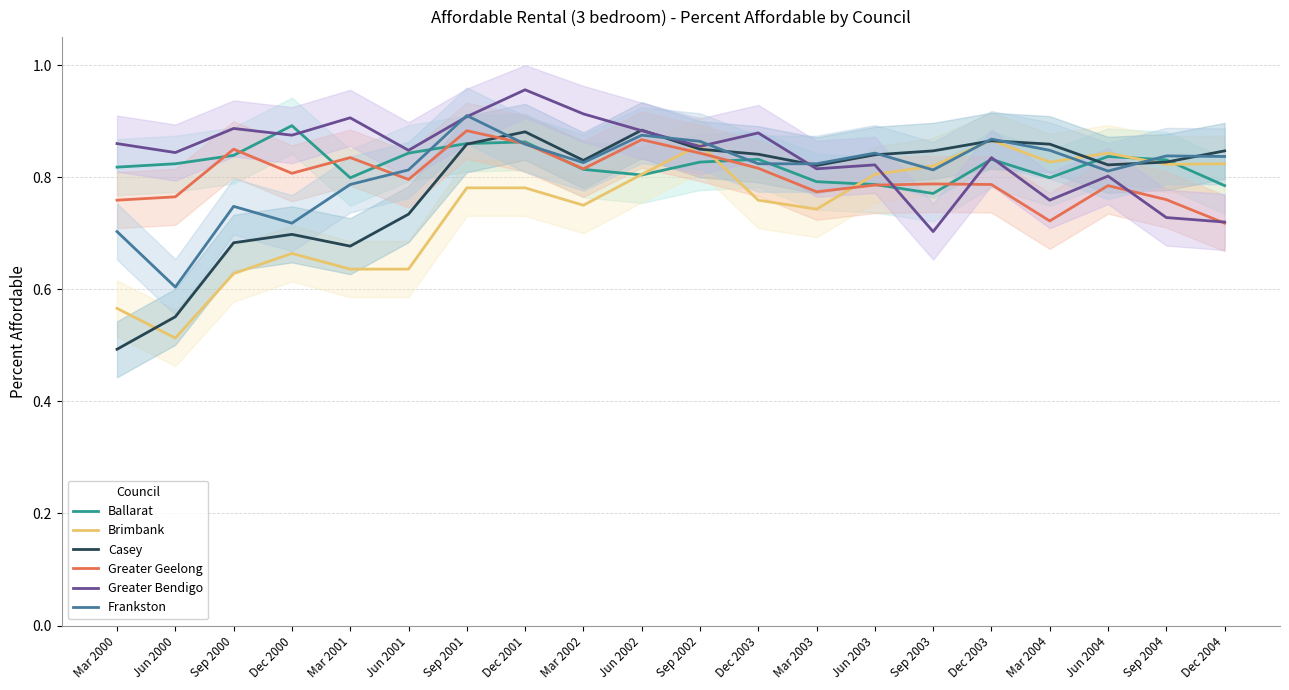

In Frankston, how many points are lower than both neighbors (excluding endpoints)?

5